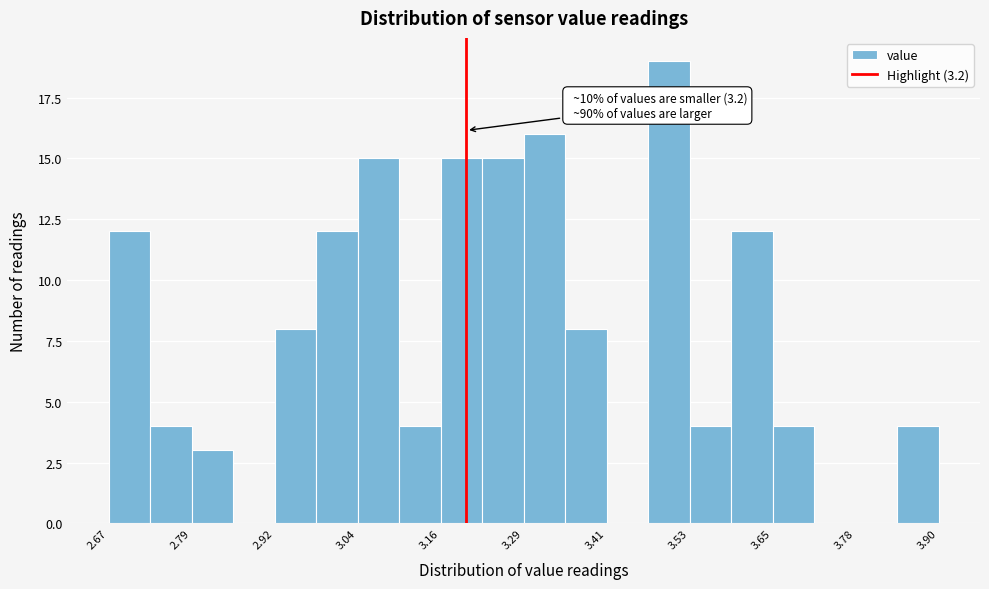

Around what value on the x-axis is the tallest bar? Give the approximate position of its centre, as read against the axis.

3.50